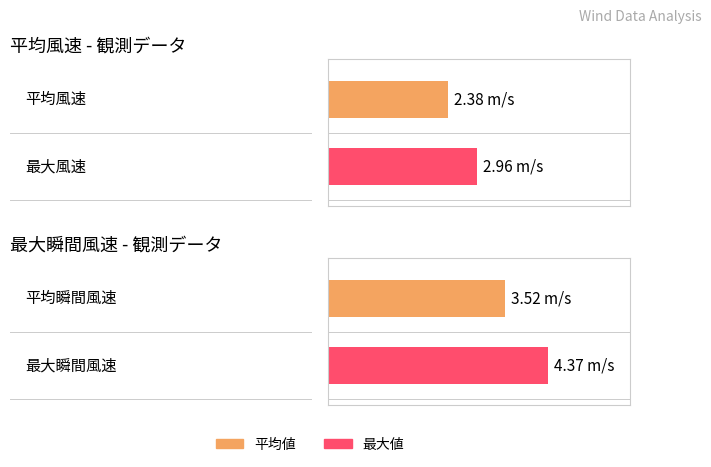

What is the total value across all series at 平均風速 (avg m/s)?

5.3